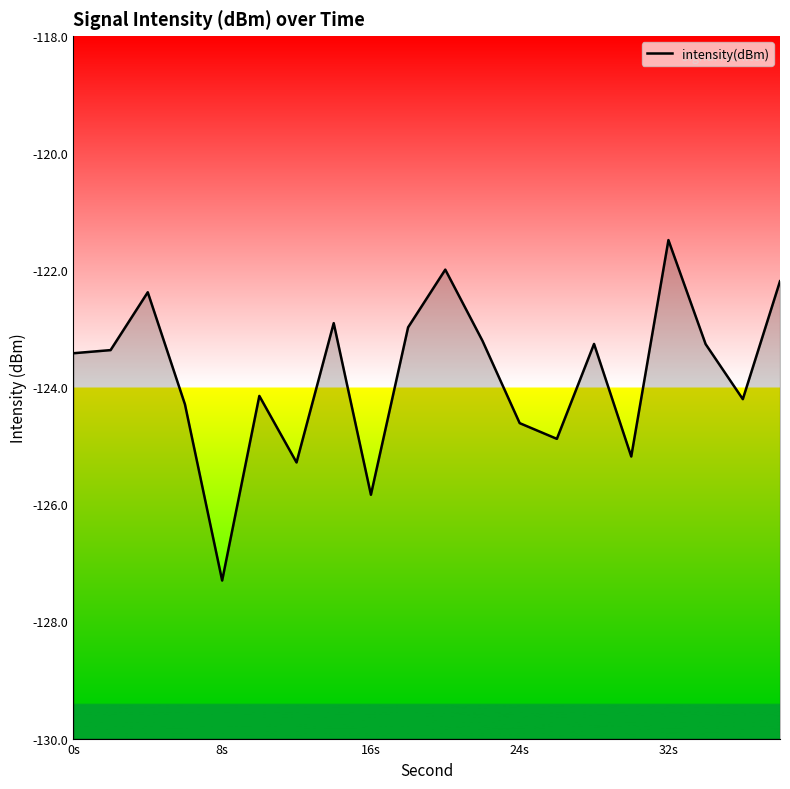

The chart shows a value of -124.6 at 24s. True or false?

True